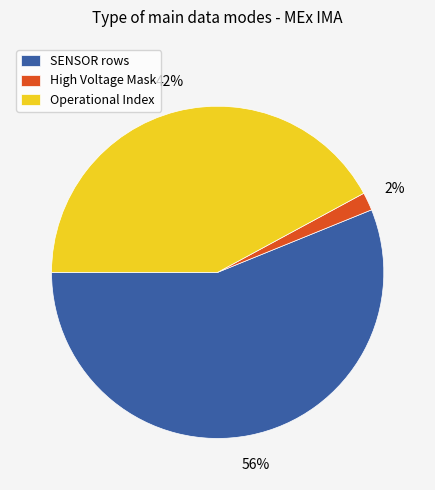

Which slice is the largest?

SENSOR rows